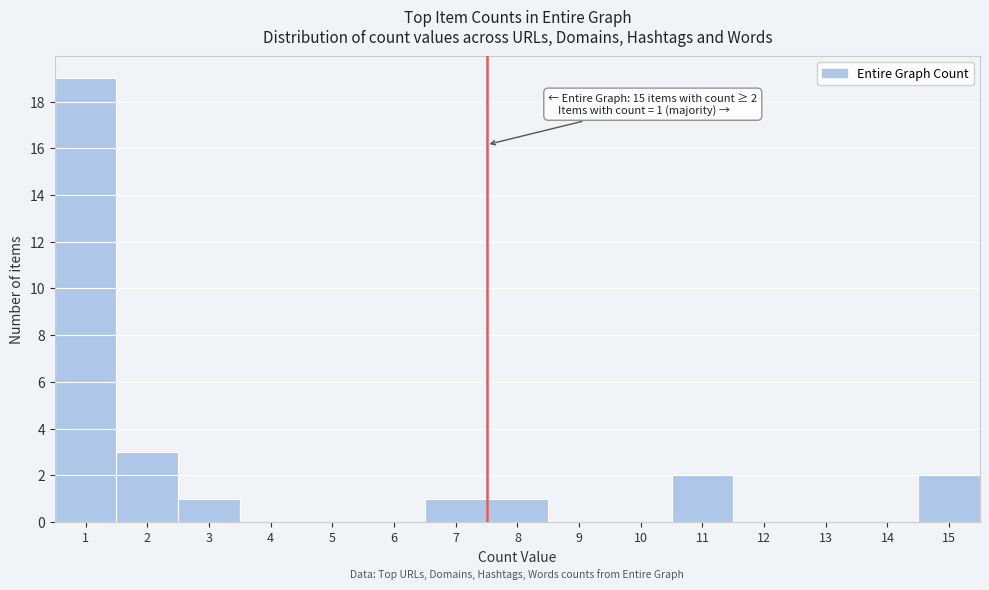

Which range on the x-axis has the tallest bar?

0.5 to 1.5